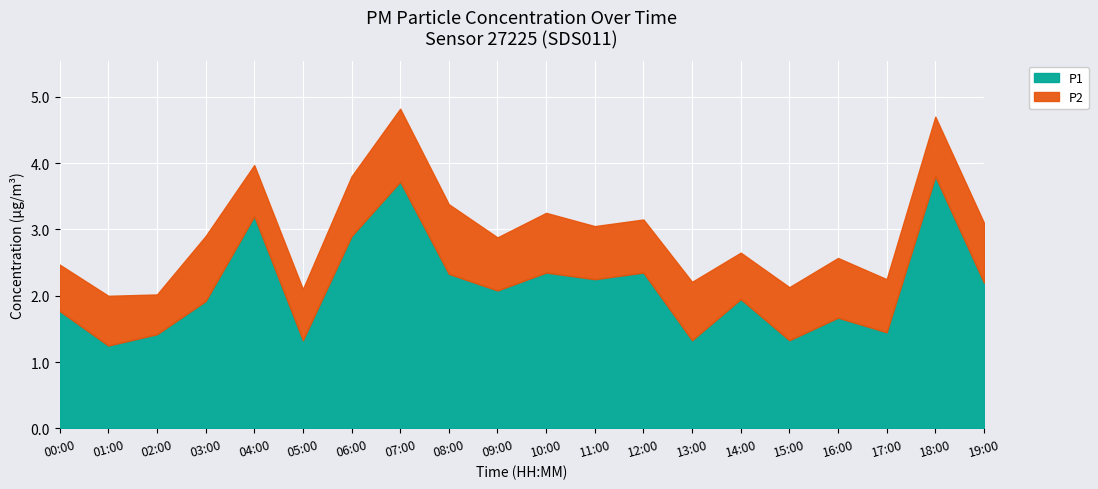

What is the sum of all P2 values?

16.8